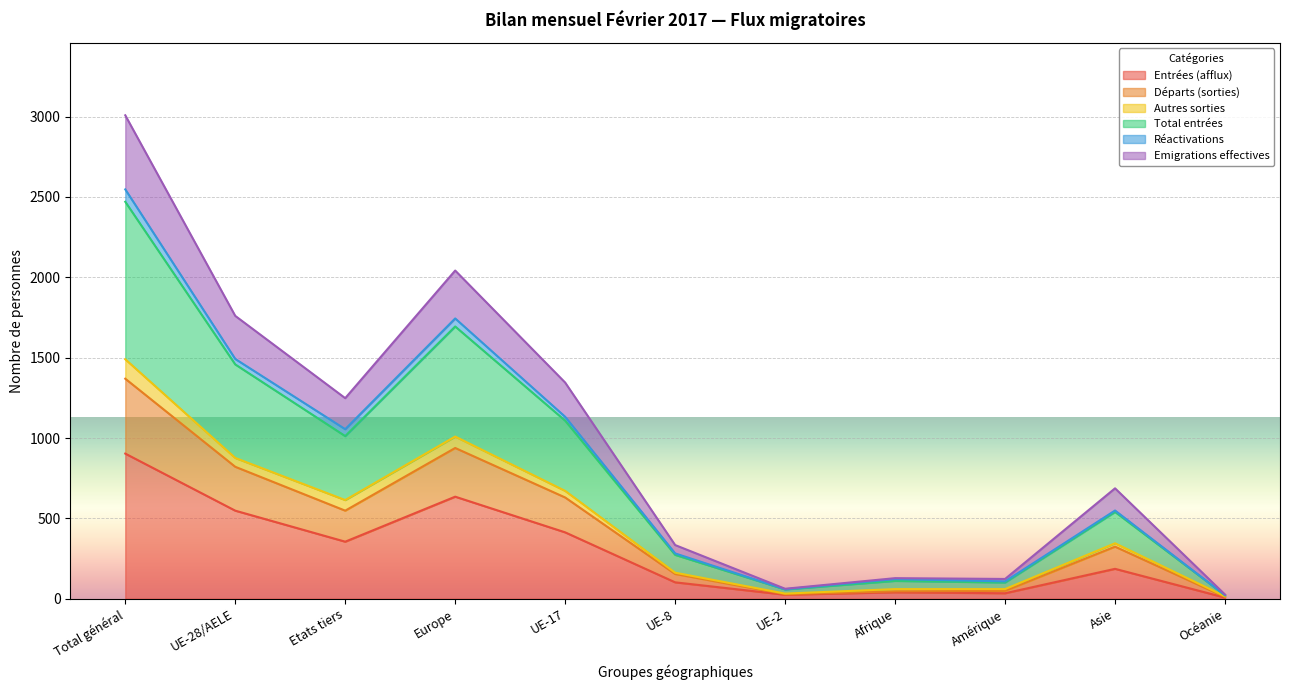

Which category has the highest value in the Entrées (afflux) series?

Total général